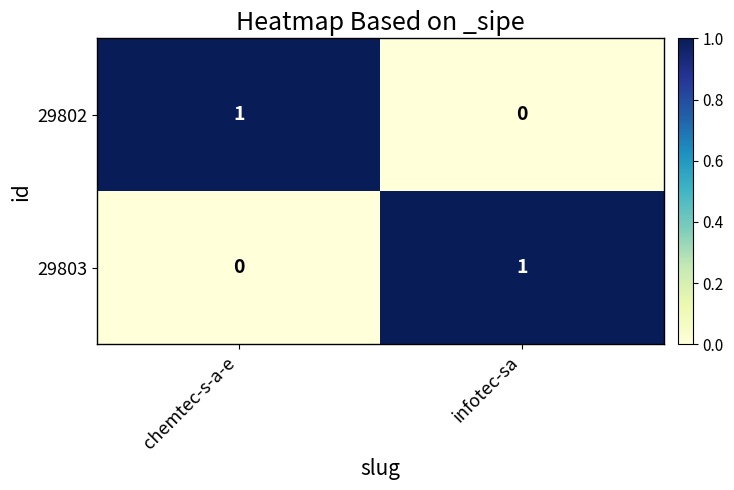

True or false: 29803 has a value of 0 at chemtec-s-a-e.

True